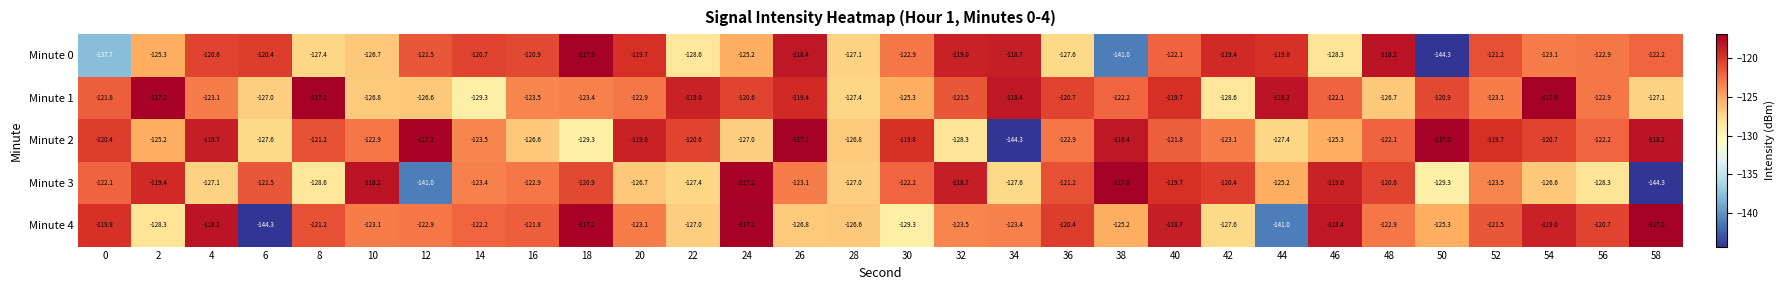

What is the difference between the highest and lowest values at 14?

8.6